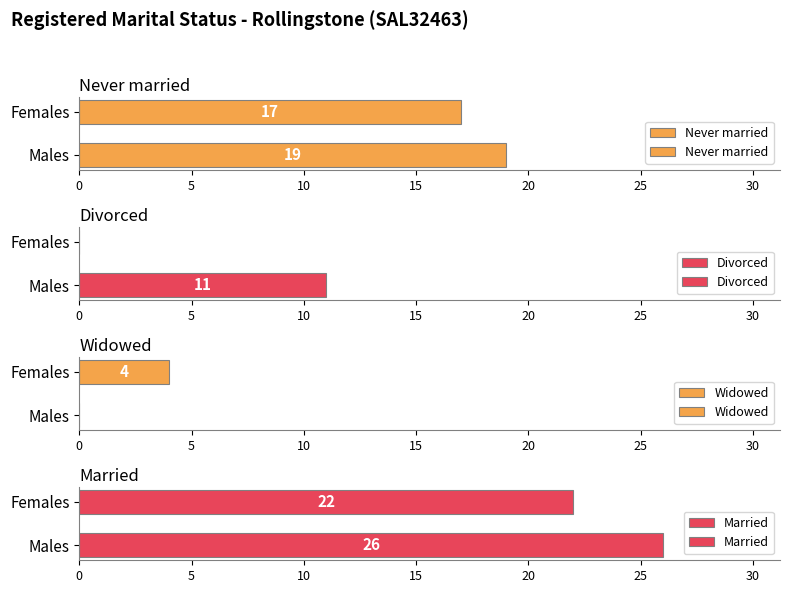

What is the difference between the maximum and minimum values in the Widowed series?

4